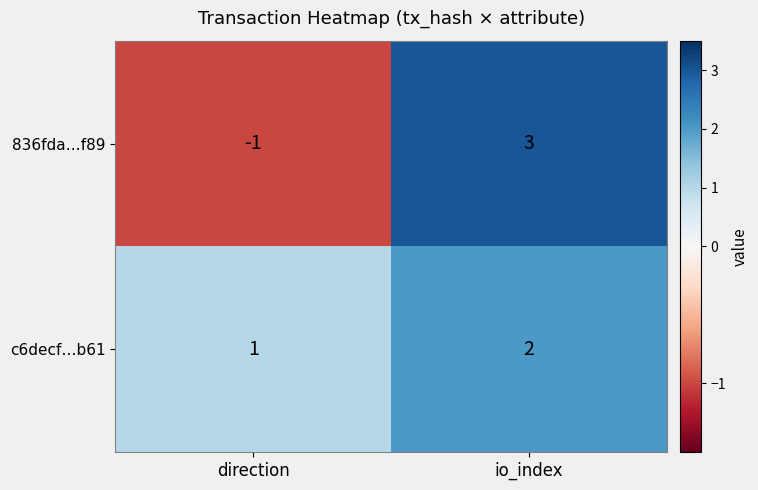

Reading left to right, what are all the values shown in this chart?

836fda…f89: -1	3
c6decf…b61: 1	2